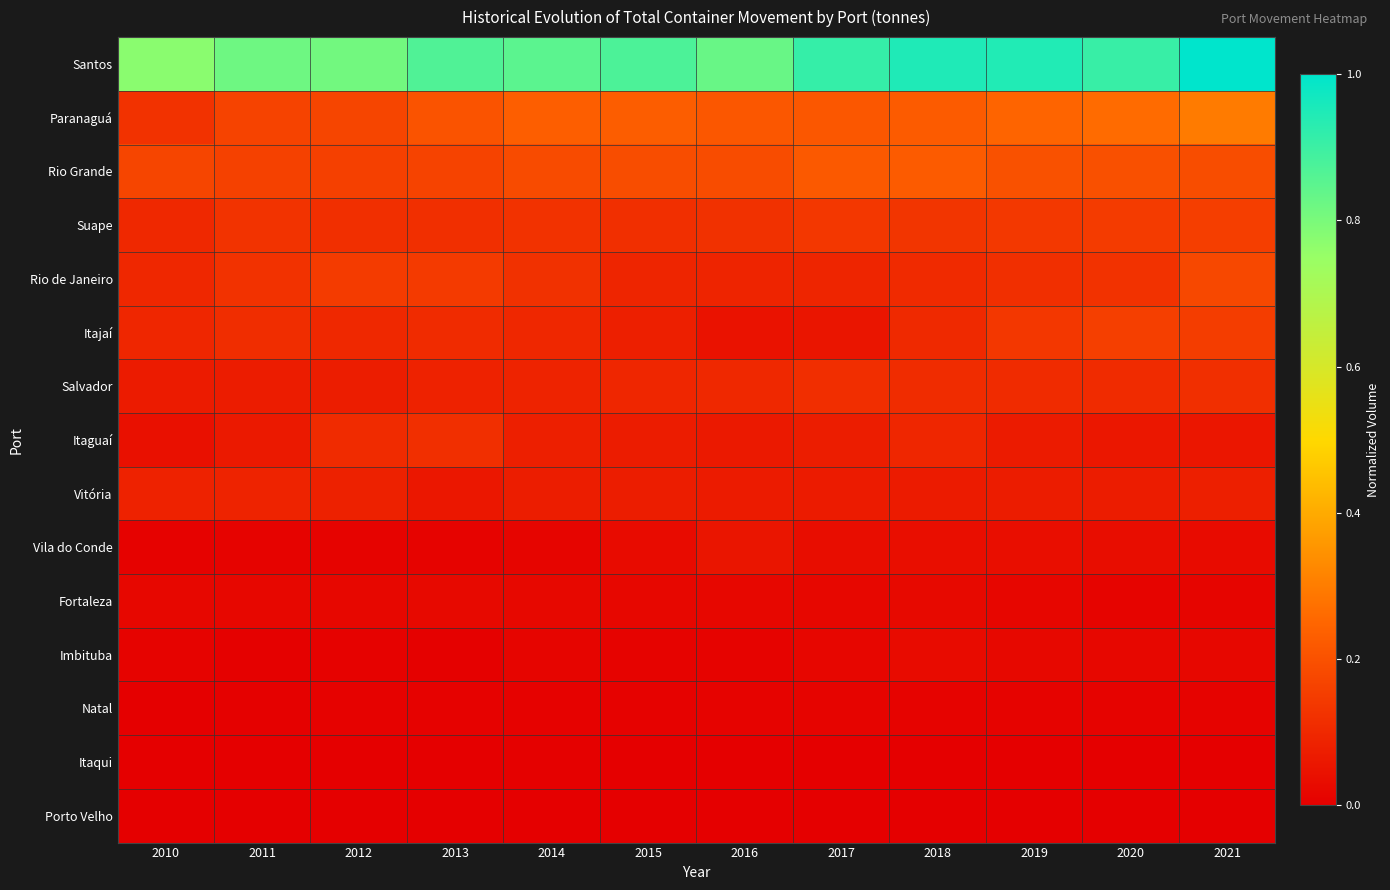

At which category is the sum across all series the highest?

2021